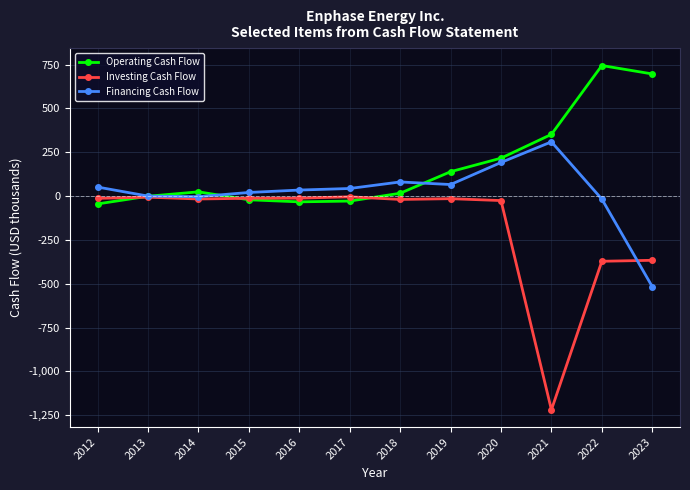

Which series changed the most between 2016 and 2021?

Investing Cash Flow